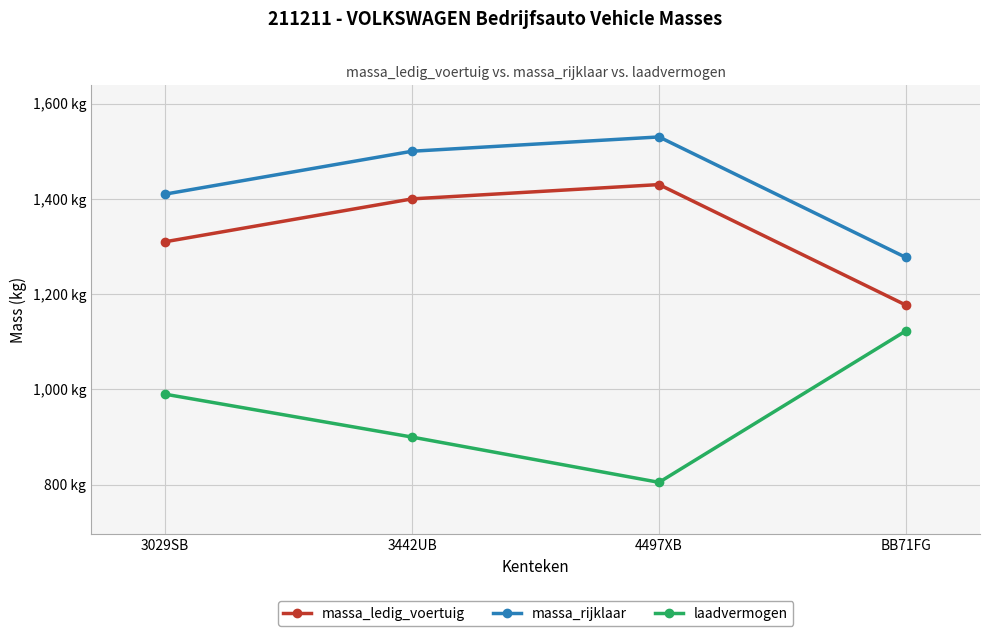

Between 3029SB and BB71FG, which series saw the biggest shift?

massa_ledig_voertuig